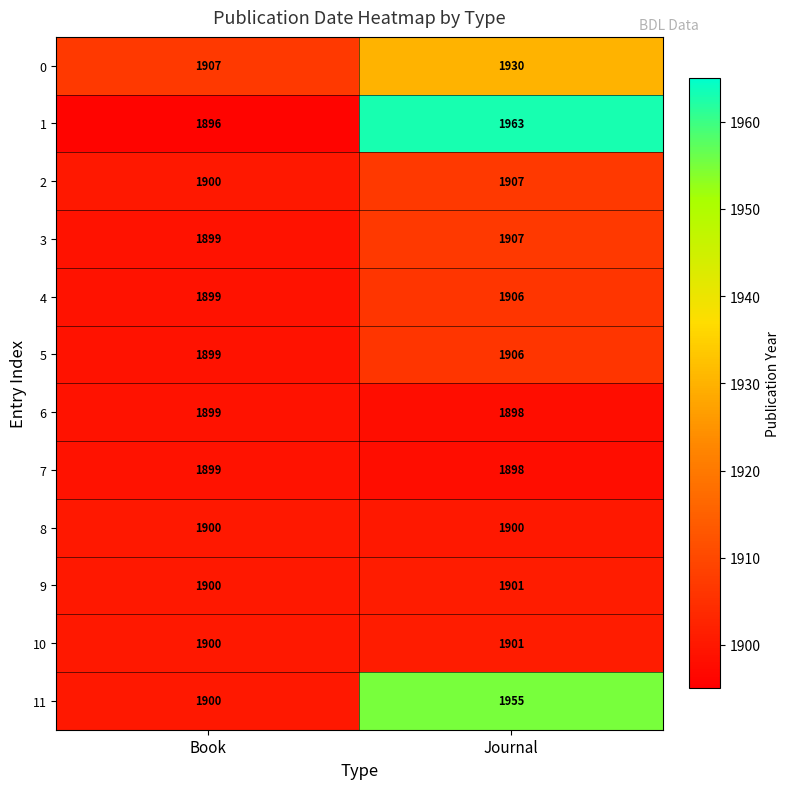

Which series has the largest range (max minus min)?

1